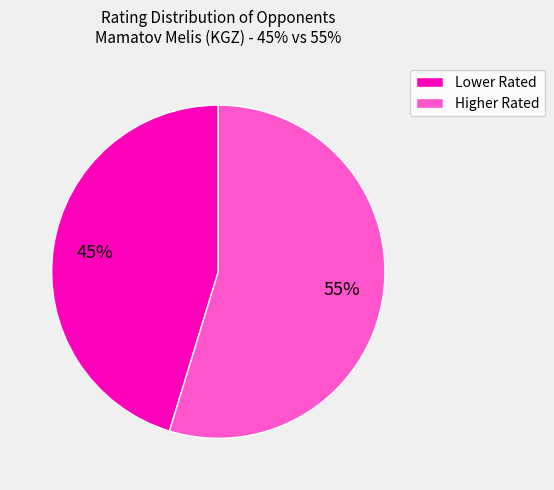

Is the sum of Higher Rated and Lower Rated greater than half?

Yes